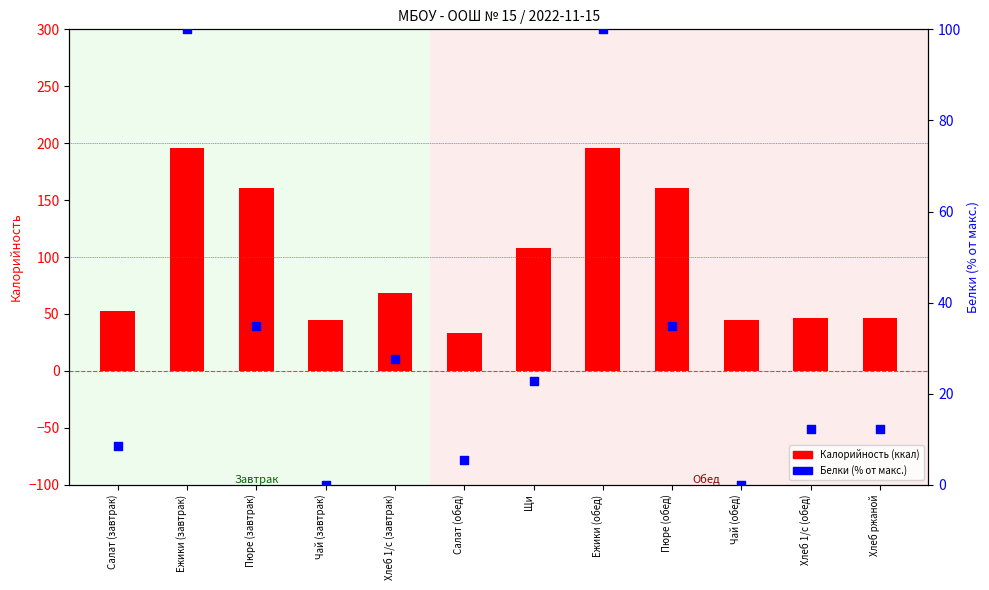

Is the value of Калорийность (ккал) at Салат (обед) greater than the value of Белки (% от макс.) at Щи?

Yes